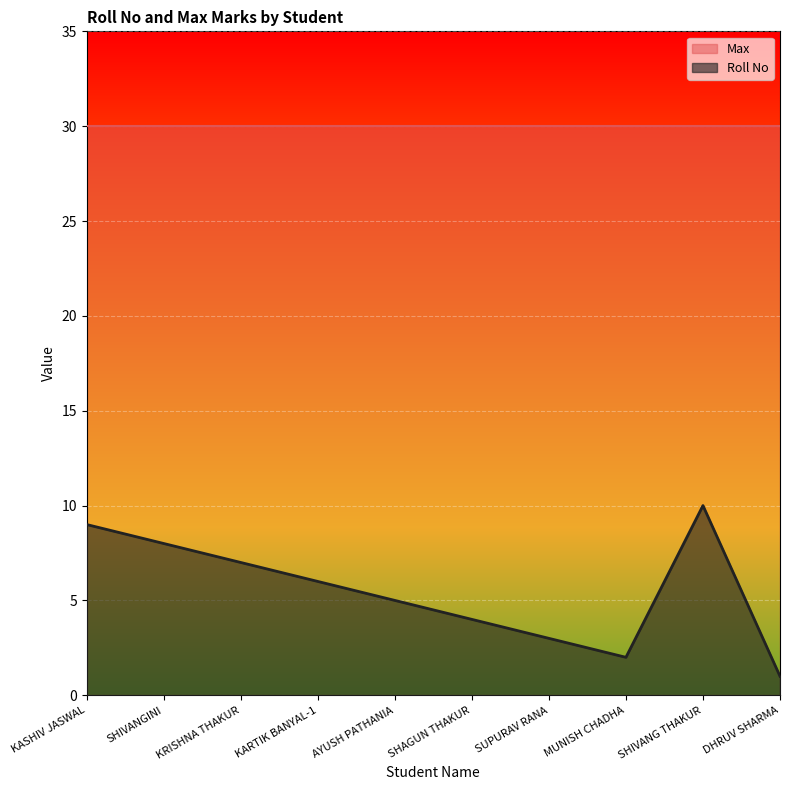

What is the label of the 8th point from the left?

MUNISH CHADHA